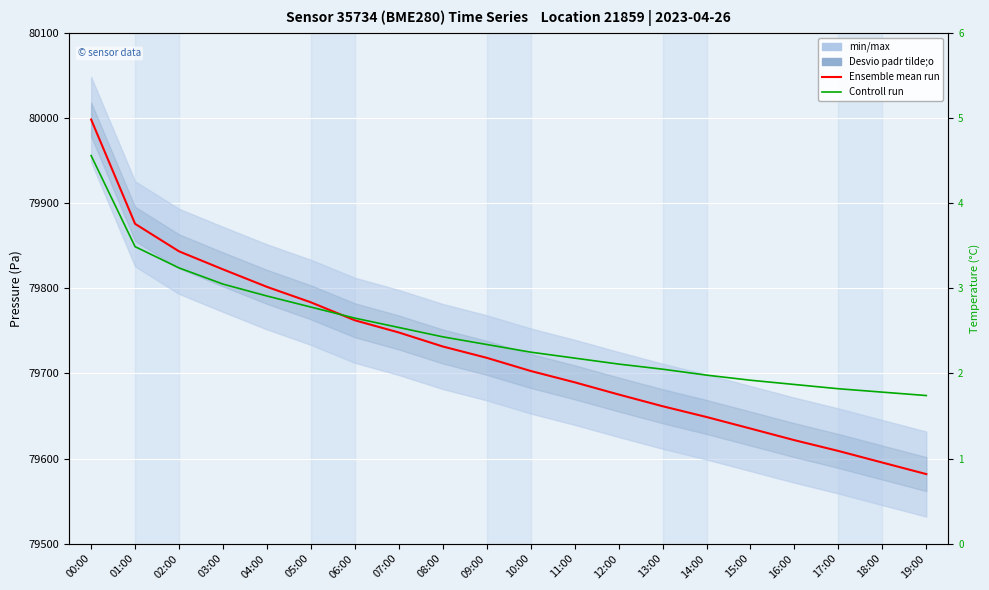

List the series in order of their peak value, highest first.

Ensemble mean run, Controll run